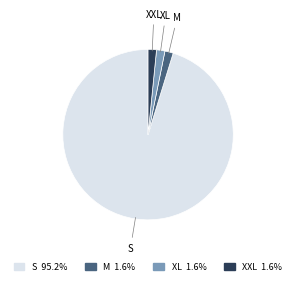

Combined, do XXL and M account for over 50%?

No